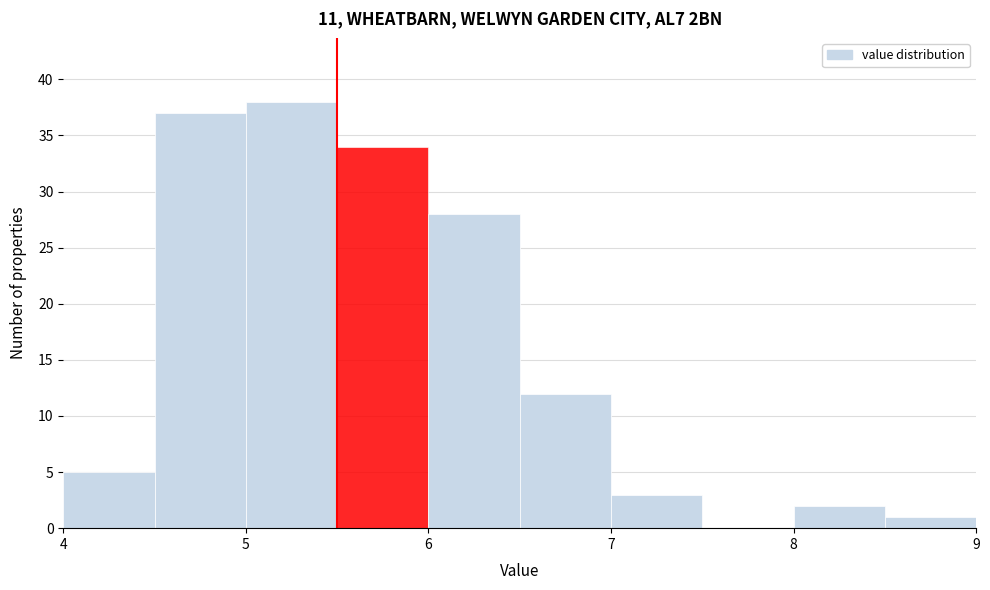

Reading left to right, list every bar in this chart as the range it spans on the x-axis followed by its height. The values are not printed on the chart, so give them approximately, as read against the axis.

4.0 to 4.5: 5
4.5 to 5.0: 37
5.0 to 5.5: 38
5.5 to 6.0: 34
6.0 to 6.5: 28
6.5 to 7.0: 12
7.0 to 7.5: 3
7.5 to 8.0: 0
8.0 to 8.5: 2
8.5 to 9.0: 1